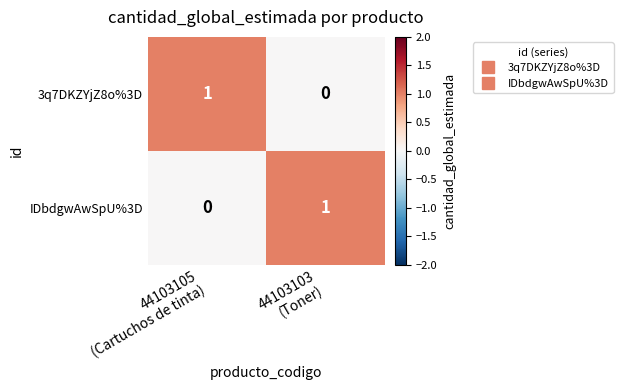

Reading left to right, transcribe all the data shown in this chart.

3q7DKZYjZ8o%3D: 1	0
IDbdgwAwSpU%3D: 0	1